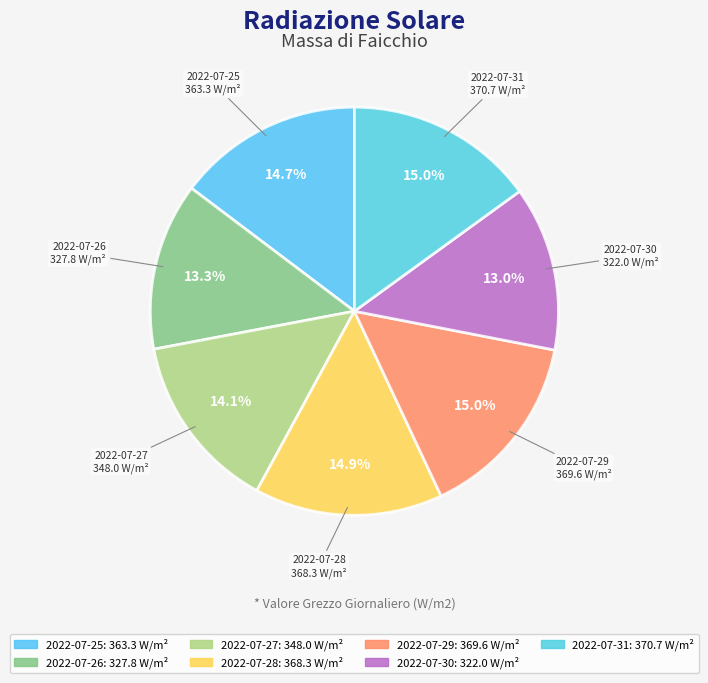

Count the number of slices in the pie.

7